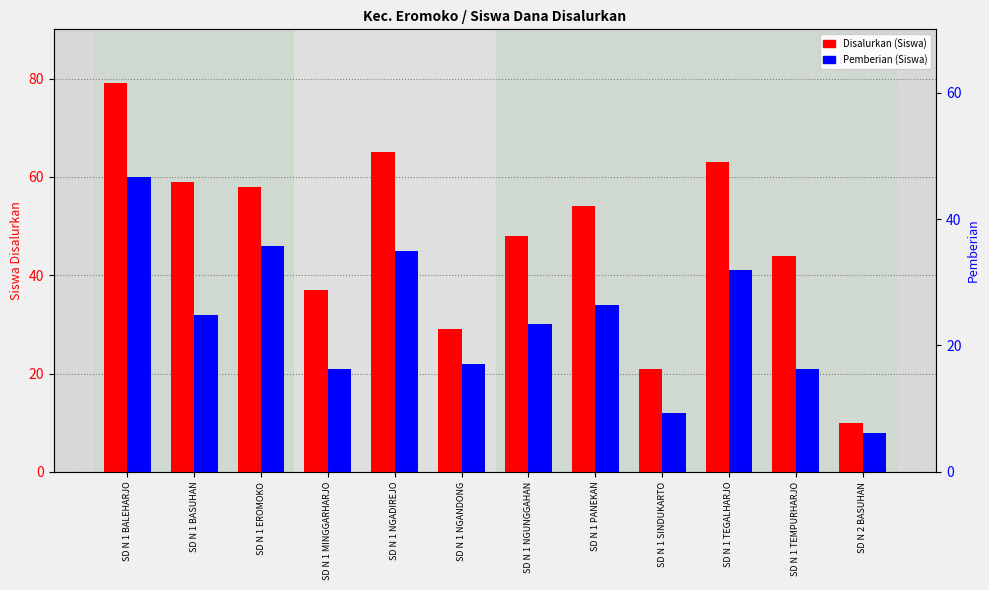

How many data points in Pemberian (Siswa) are less than 32?

6